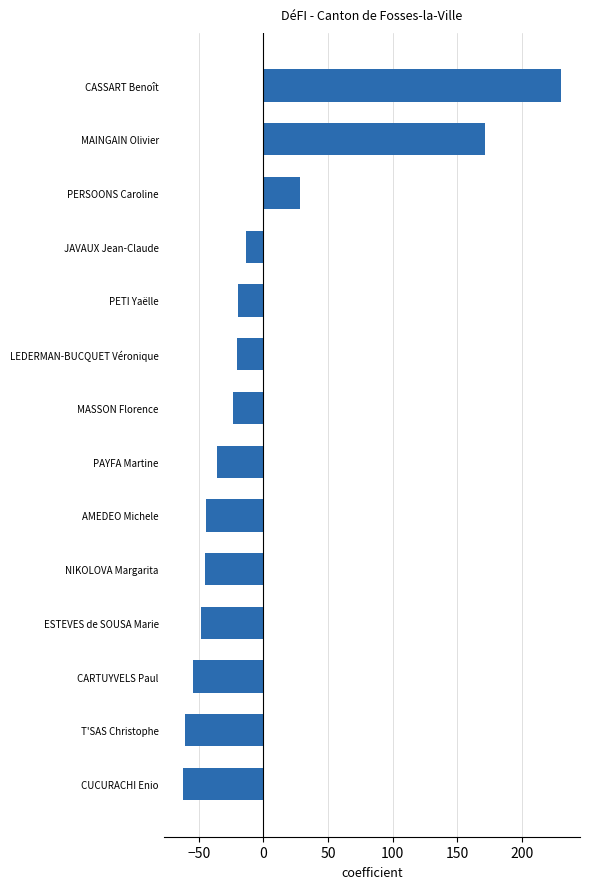

What is the difference between the maximum and second lowest values?

291.0